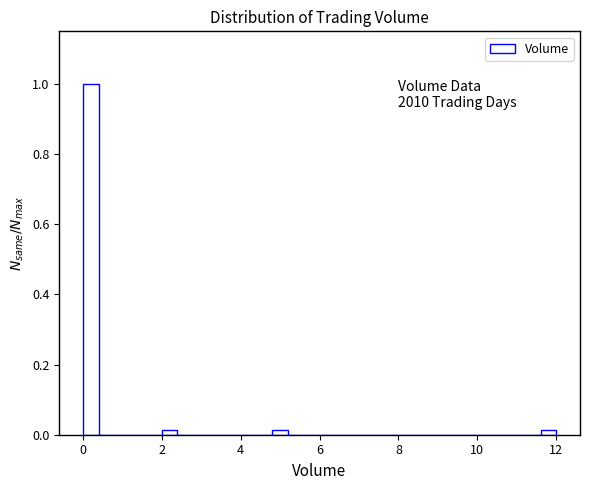

Read against the x-axis, roughly where is the centre of the tallest bar?

0.2